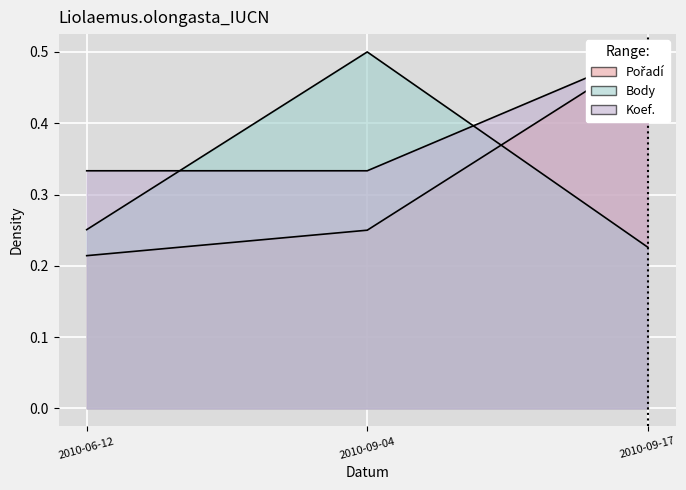

What position from the left is 2010-09-17?

3